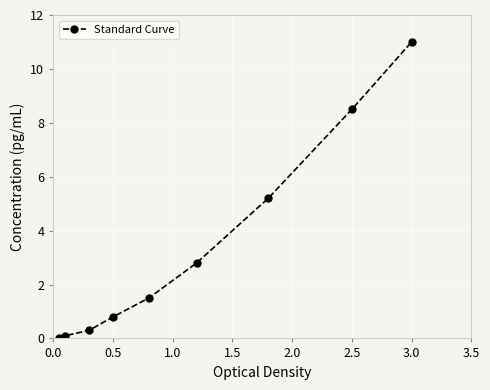

What is the greatest value displayed?

11.0